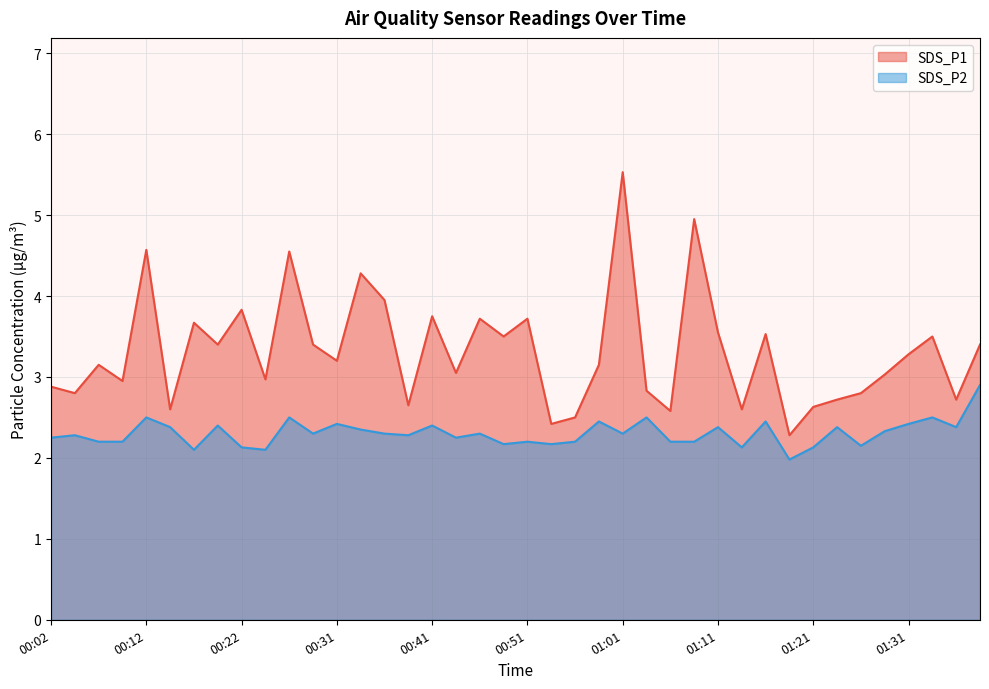

How many lines are shown in the chart?

2